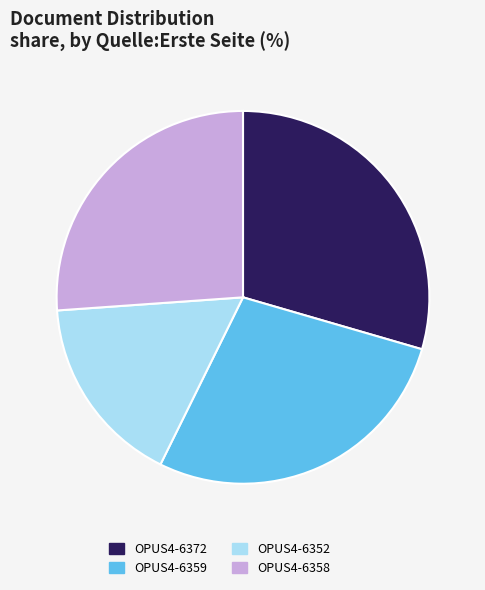

True or false: OPUS4-6358 accounts for 36% of the total.

False